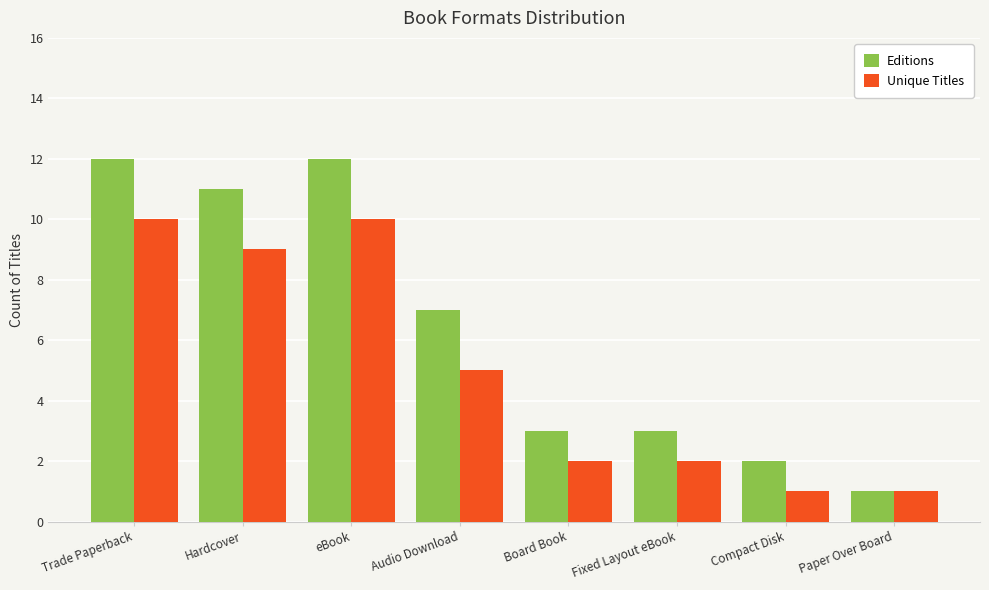

What is the label of the 3rd bar from the left?

eBook